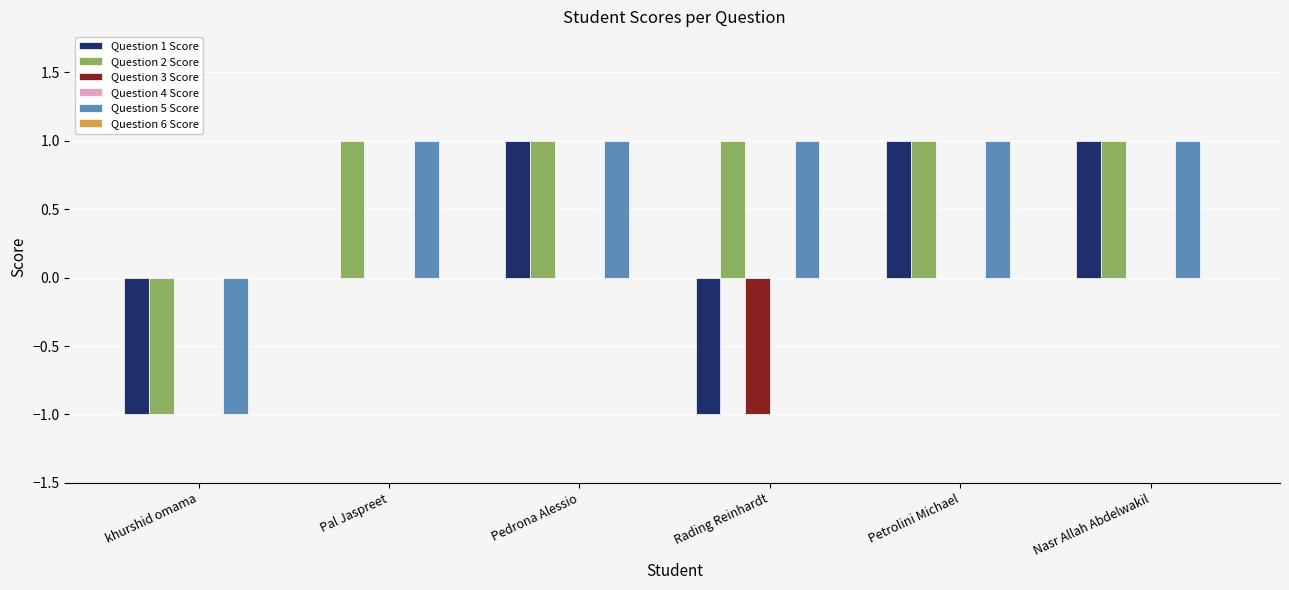

Is the value of Question 3 Score at Nasr Allah Abdelwakil greater than the value of Question 5 Score at Nasr Allah Abdelwakil?

No